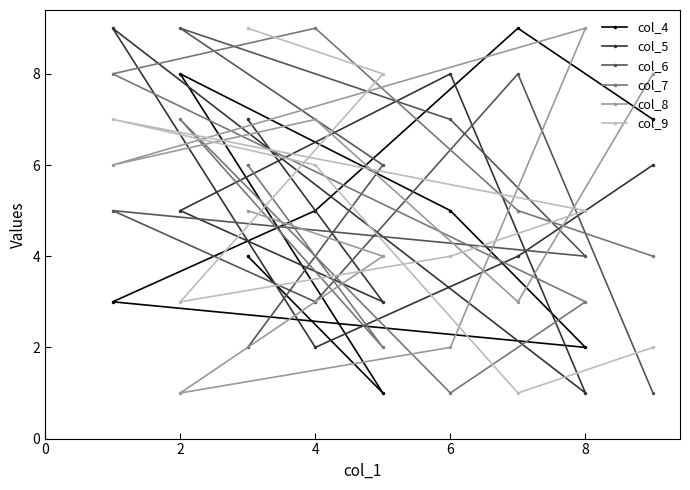

Between 4 and 6, which series saw the biggest shift?

col_7